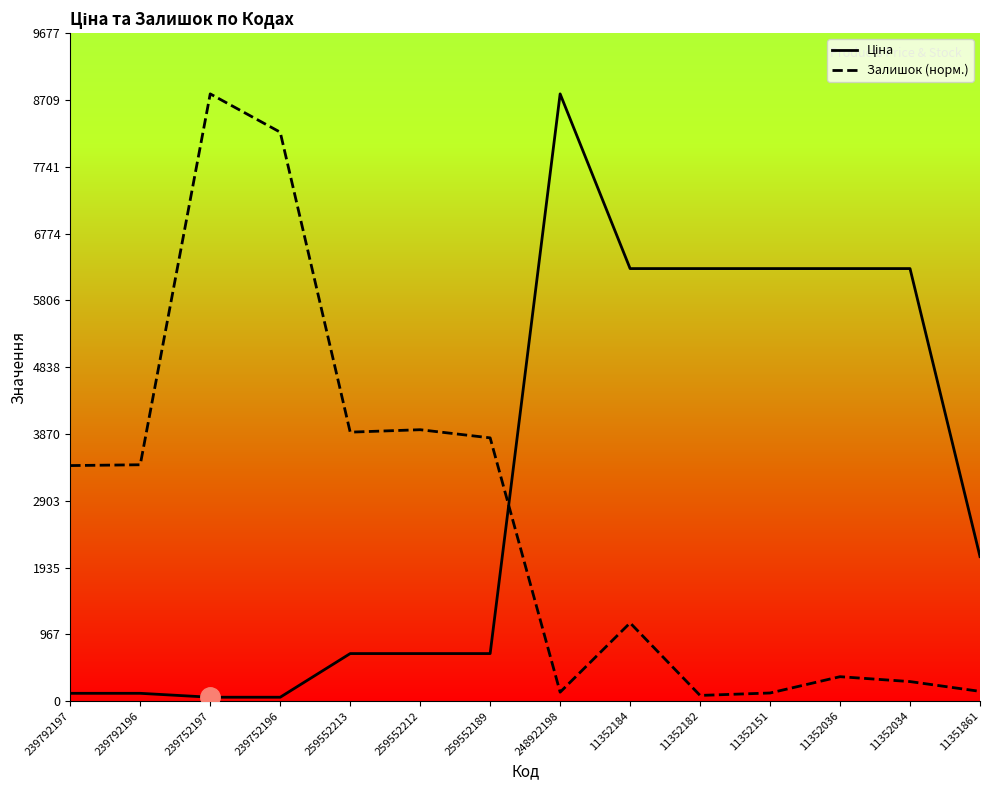

Where is the first local maximum for Залишок (норм.)?

239752197